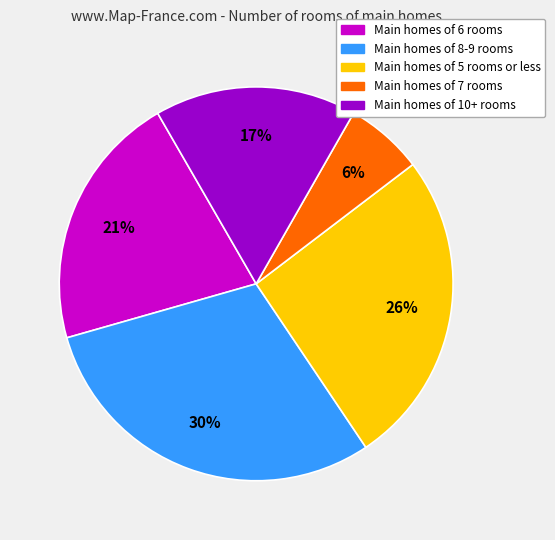

Is there a majority slice in this chart?

No